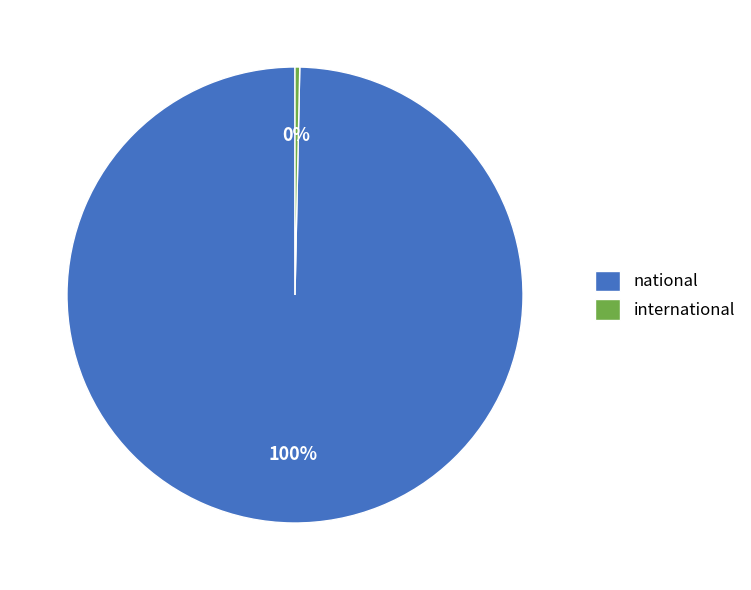

How many slices are in this pie chart?

2